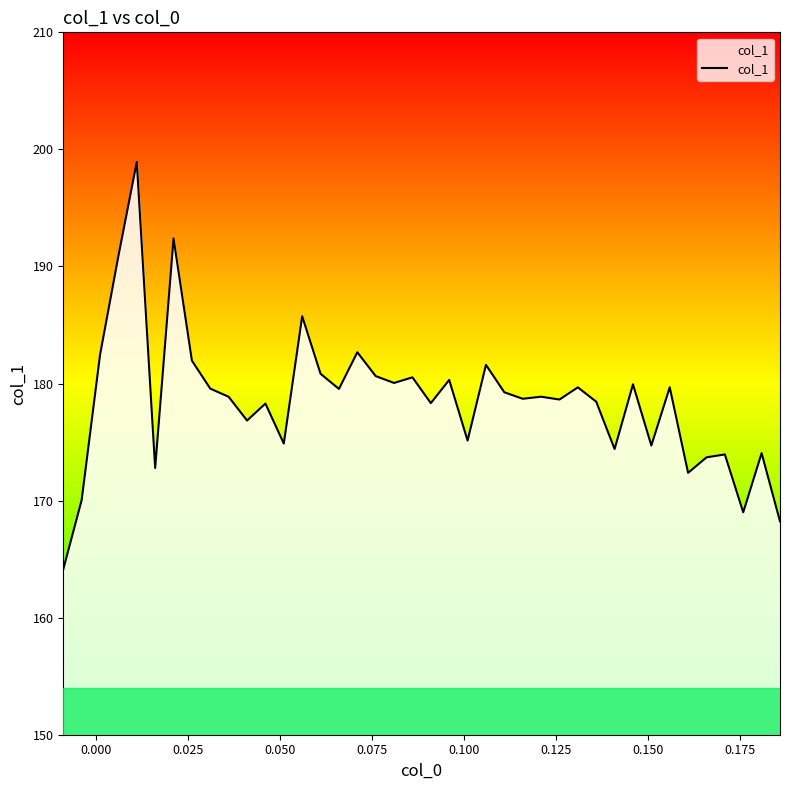

Does the chart display data point markers on the line(s)?

No